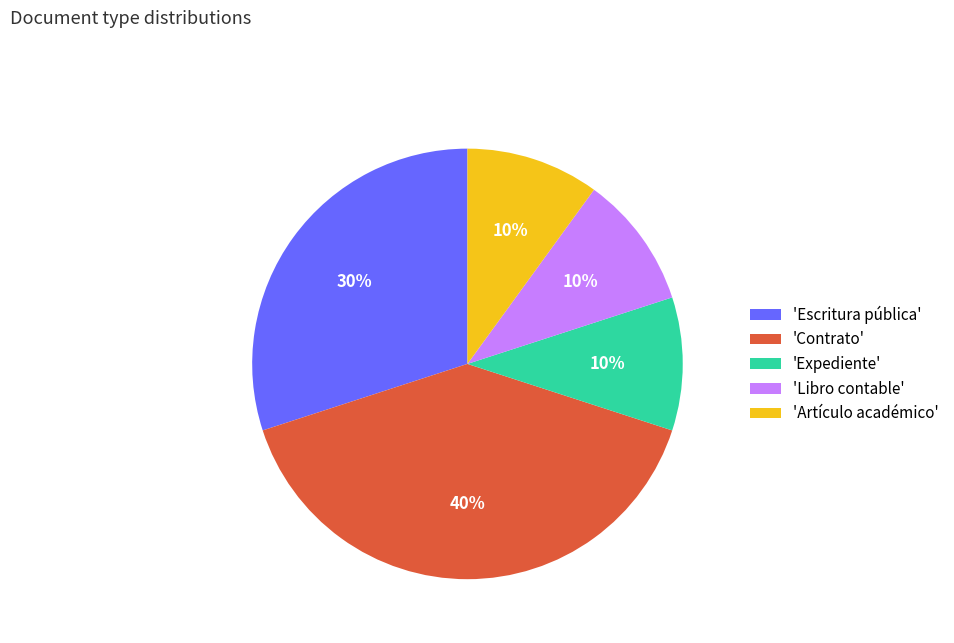

Count the number of slices in the pie.

5